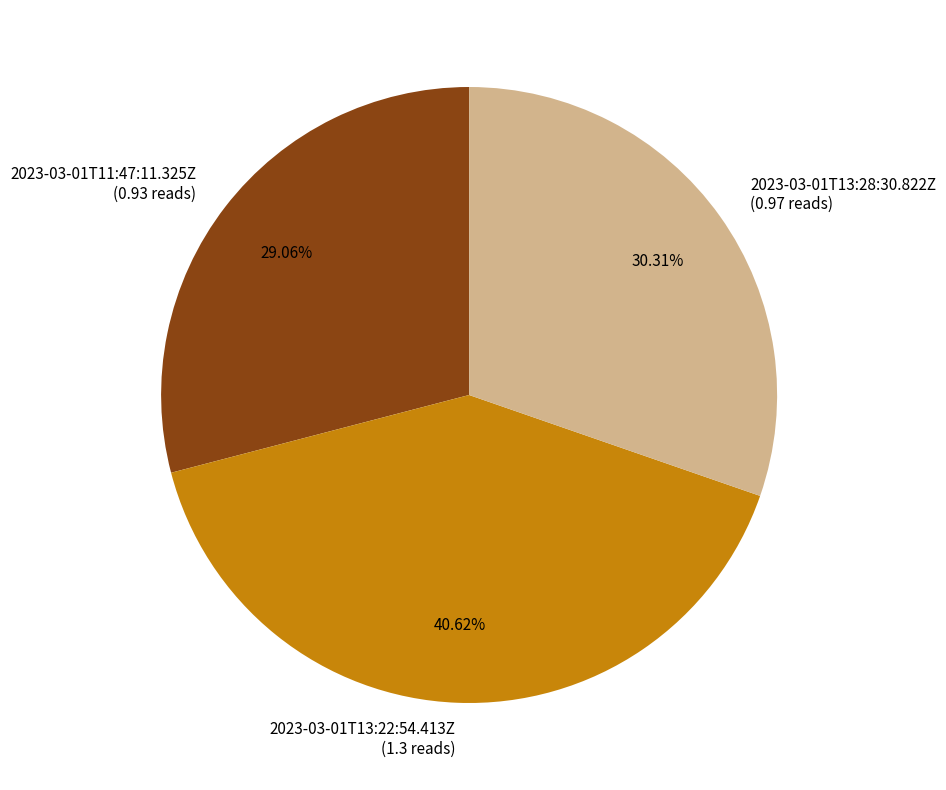

To the nearest percent, what is the average slice percentage?

33%